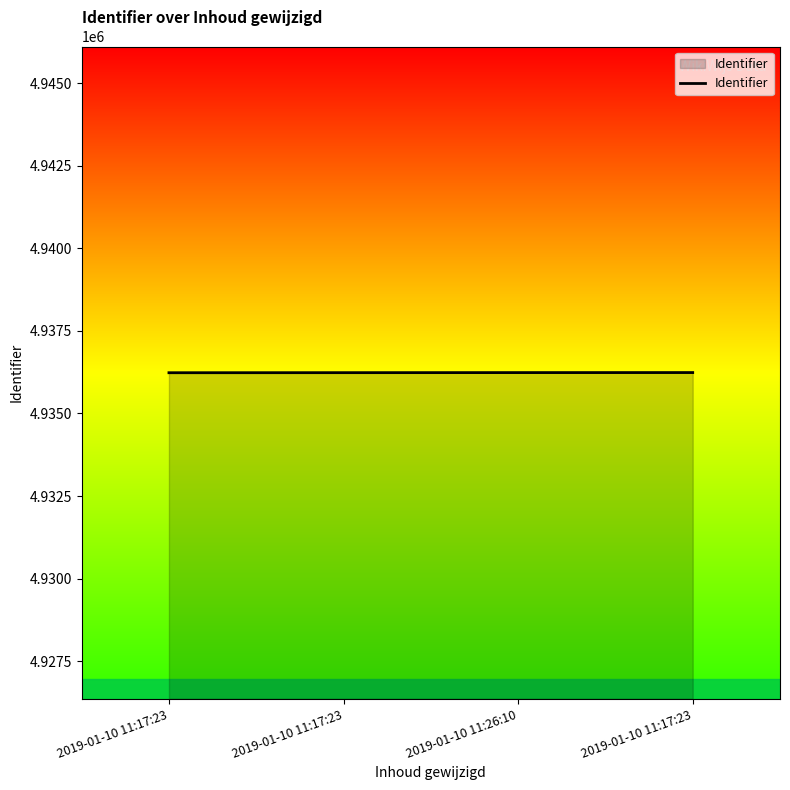

Does the chart display data point markers on the line(s)?

No